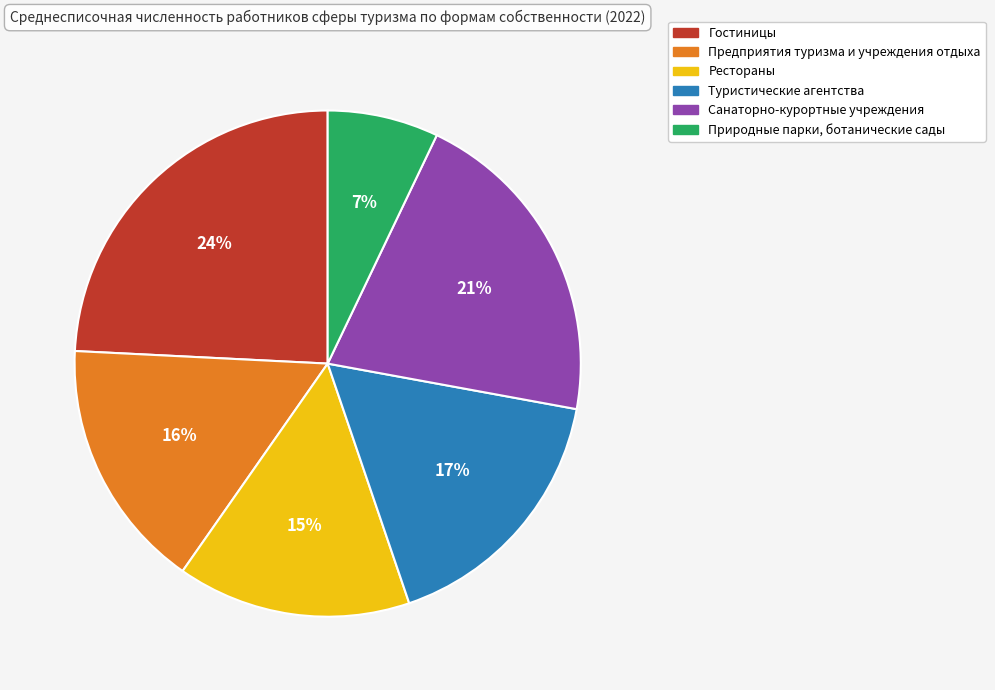

Is there any slice that represents more than half of the pie?

No